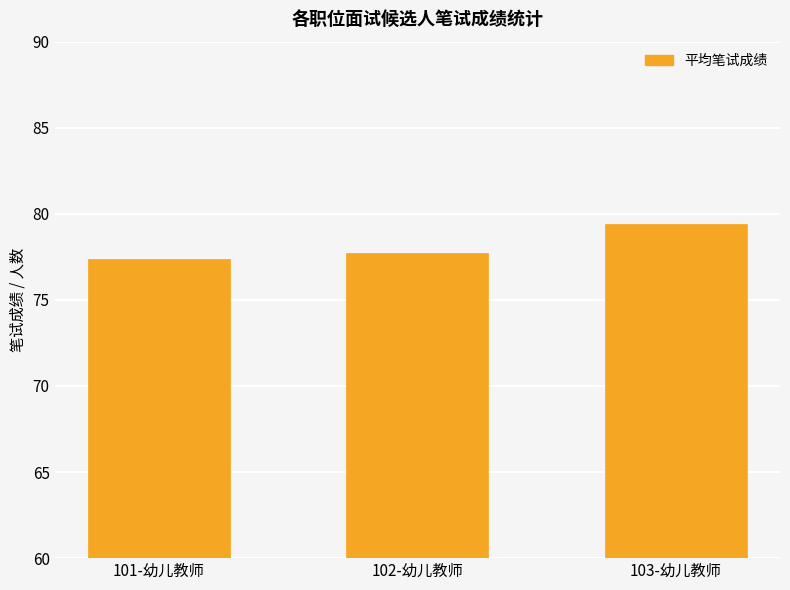

What is the label of the 3rd bar from the right?

101-幼儿教师